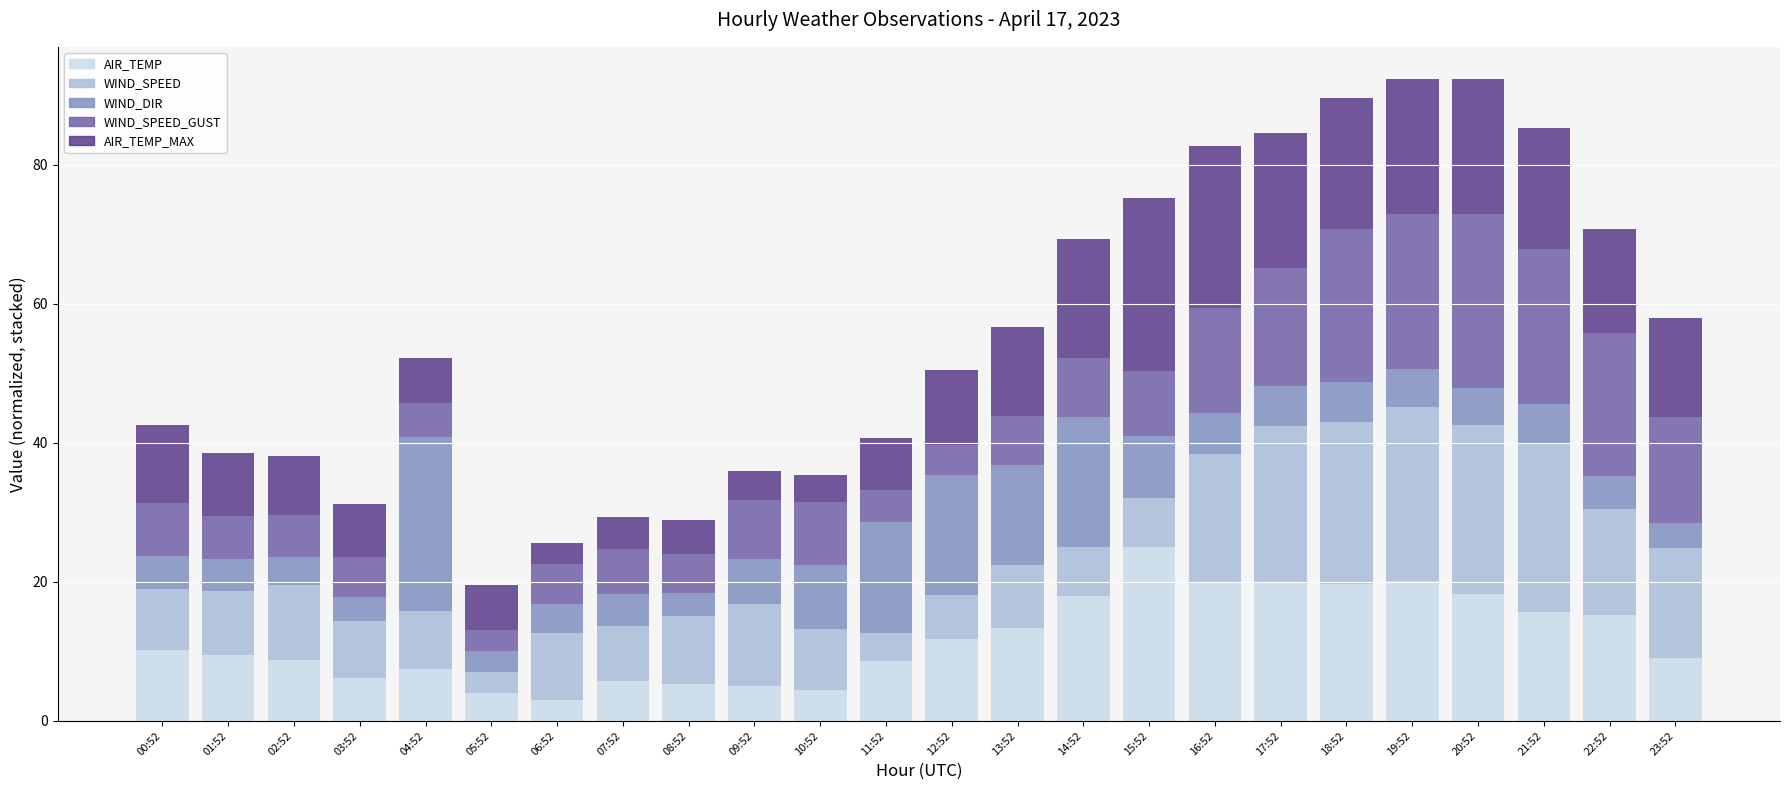

How many values in the AIR_TEMP series exceed 10?

12